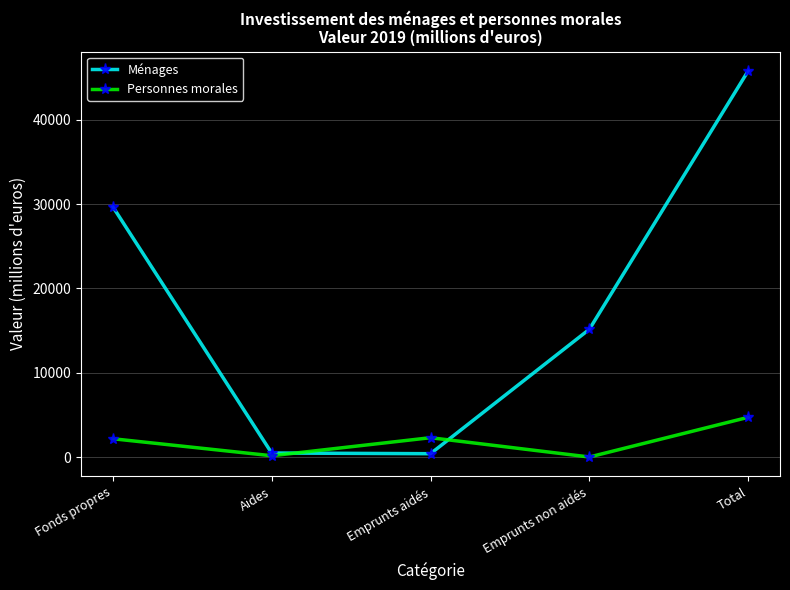

How many series are shown in this chart?

2